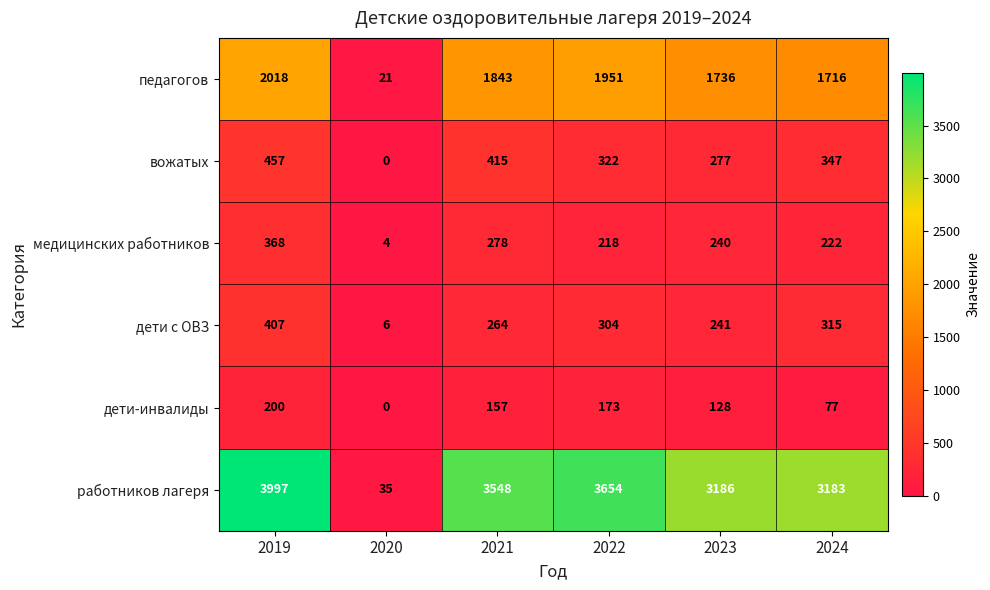

List the labels in order of вожатых value, largest first.

2019, 2021, 2024, 2022, 2023, 2020